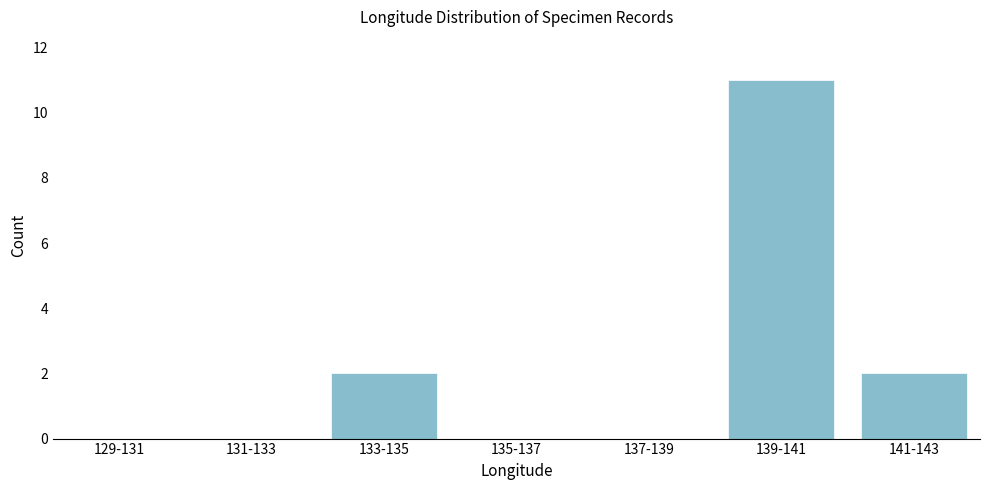

Reading left to right, extract all data points from this chart.

129-131=0	131-133=0	133-135=2	135-137=0	137-139=0	139-141=11	141-143=2